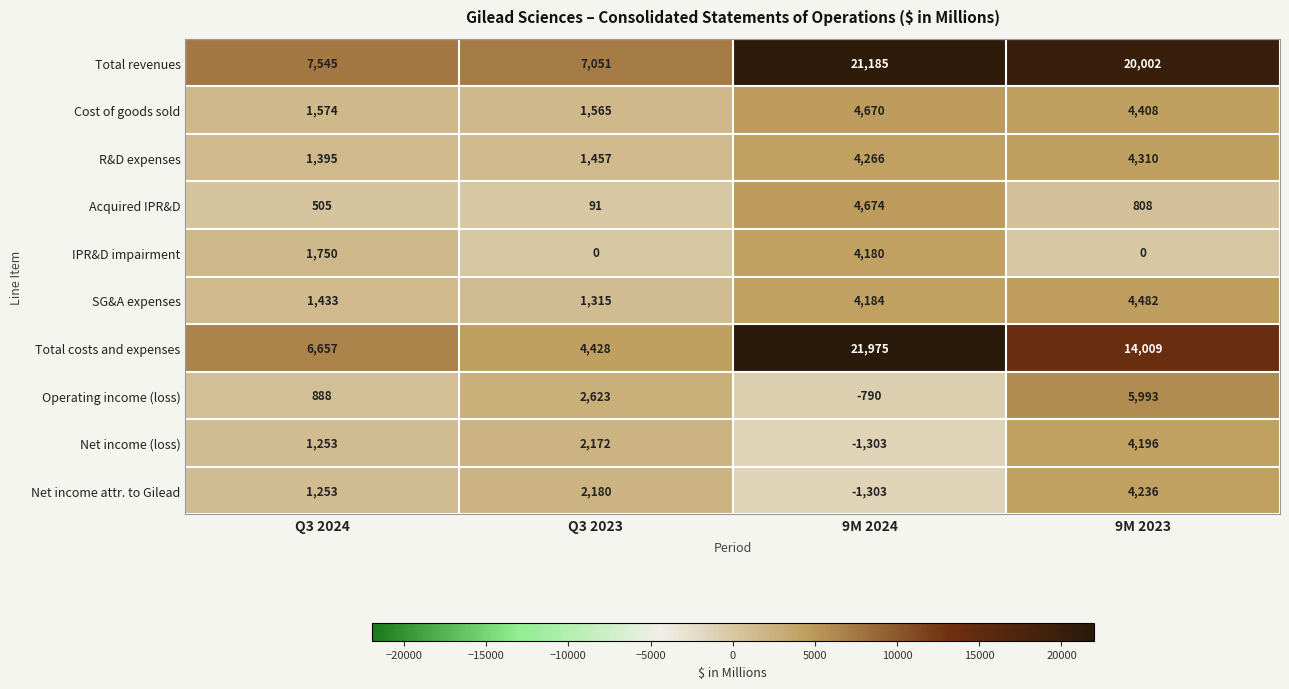

How many Operating income (loss) values are between 888 and 5993?

3